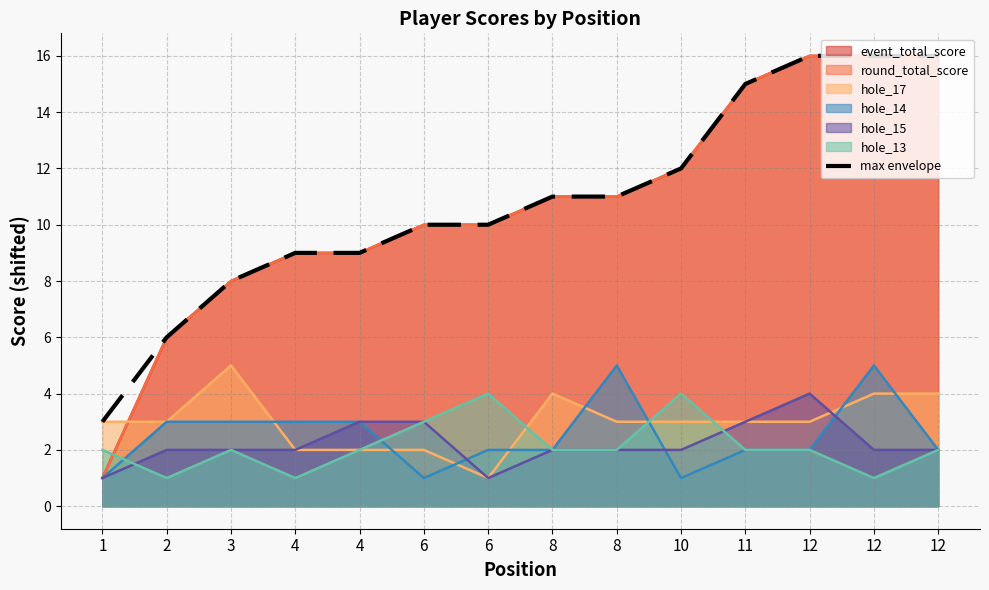

Reading right to left, transcribe all the data shown in this chart.

12=16	12=16	12=16	11=15	10=12	8=11	8=11	6=10	6=10	4=9	4=9	3=8	2=6	1=3